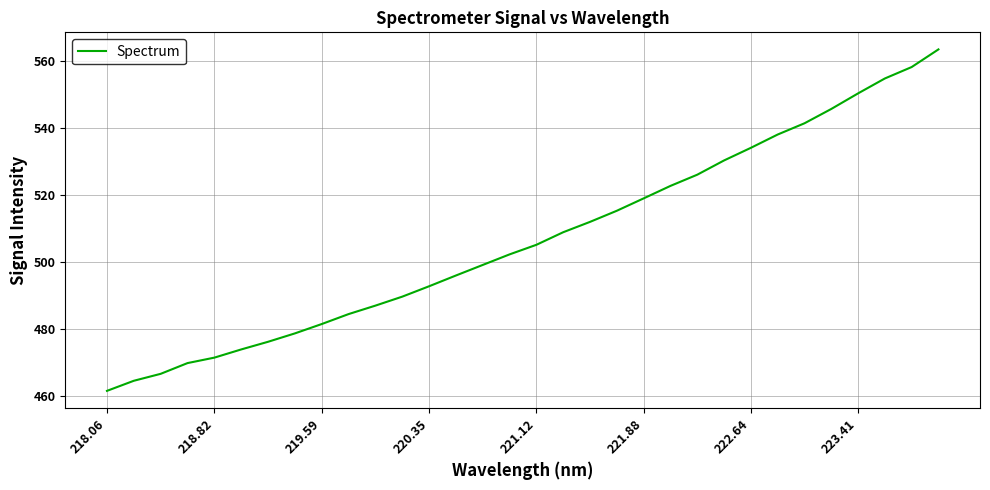

What is the greatest value displayed?

563.5